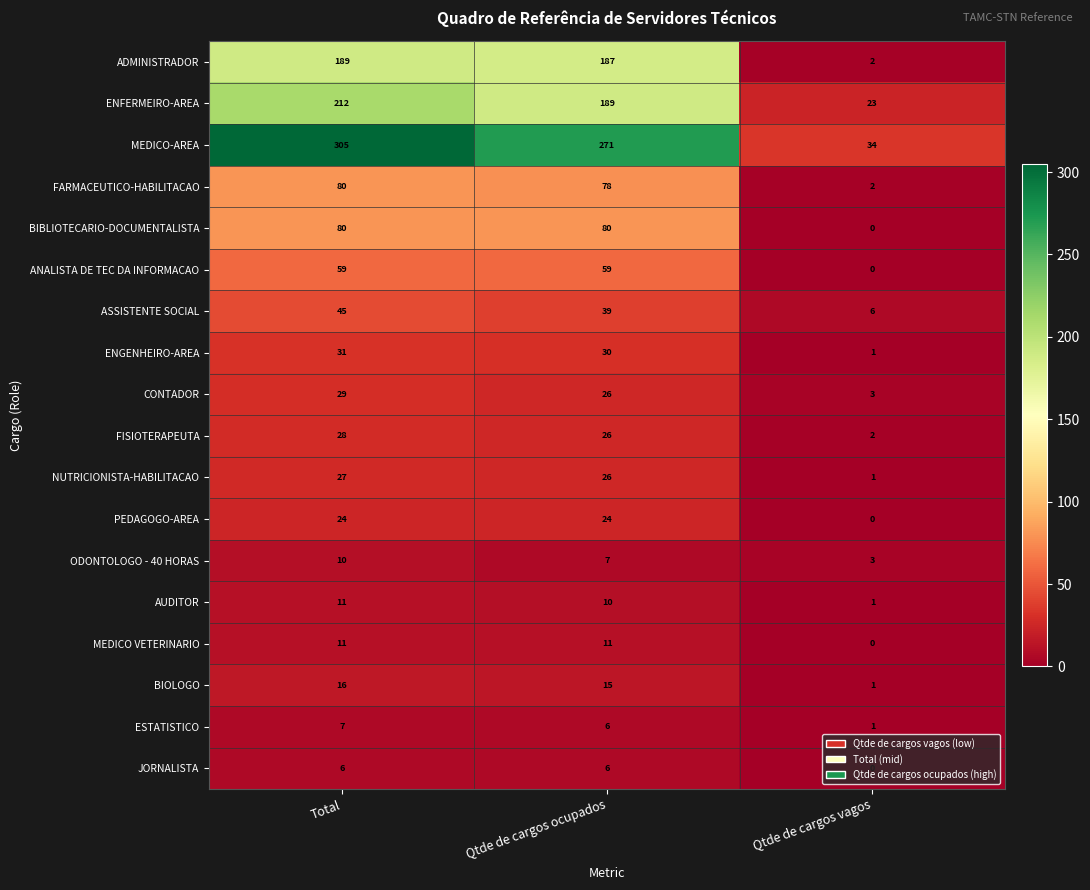

How many series are shown in this chart?

18